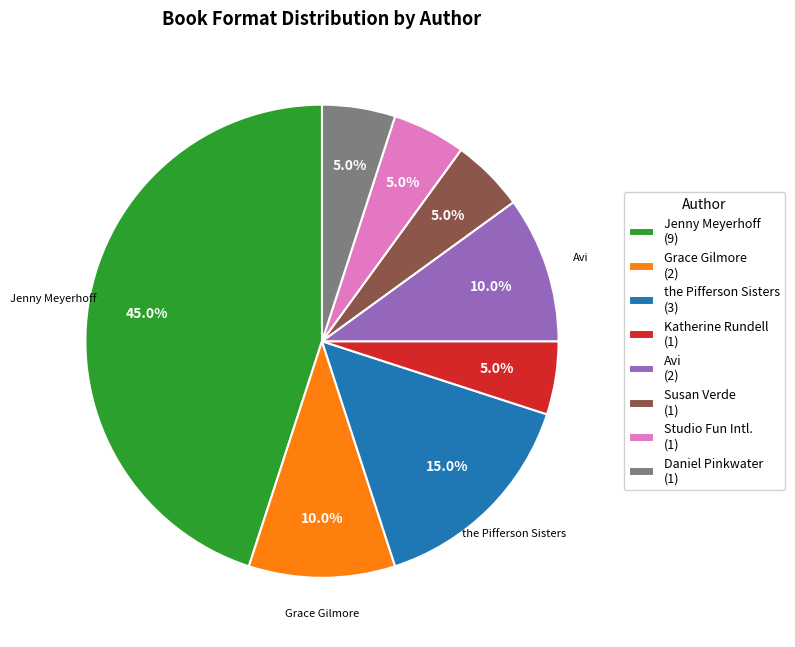

Which has a higher value, the Pifferson Sisters (3) or Jenny Meyerhoff (9)?

Jenny Meyerhoff (9)